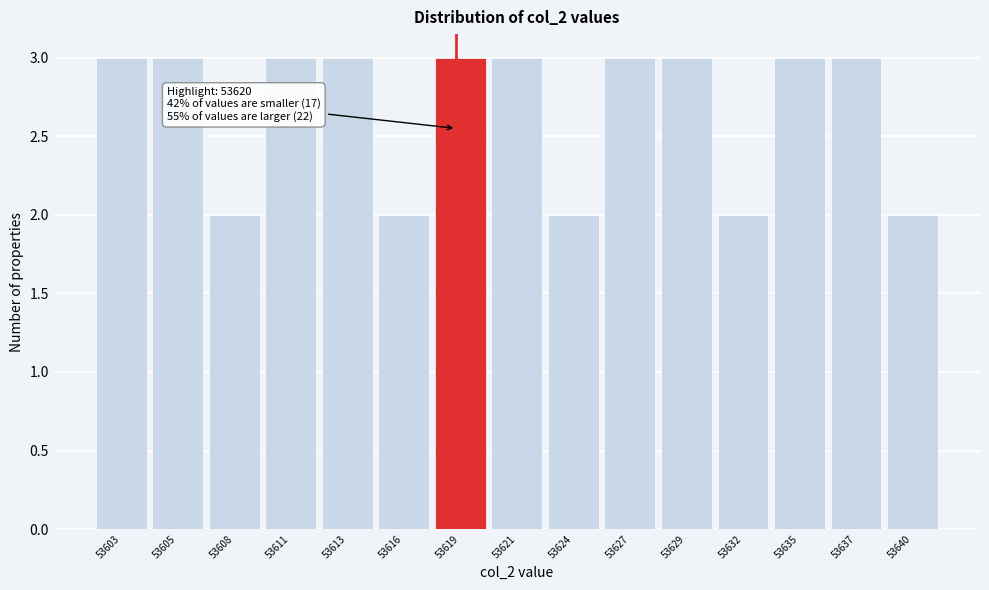

Reading left to right, list all the values displayed in this chart.

3	3	2	3	3	2	3	3	2	3	3	2	3	3	2